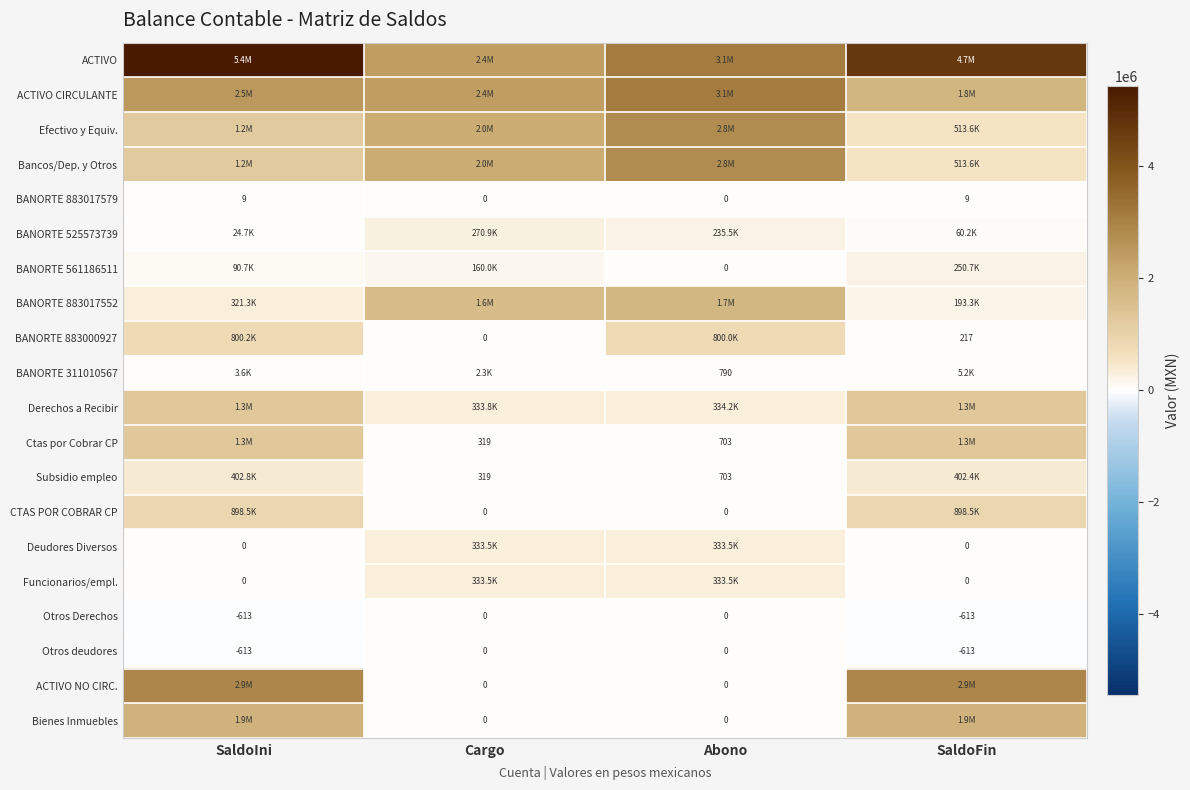

At Cargo, list the series in order from largest to smallest.

ACTIVO, ACTIVO CIRCULANTE, Efectivo y Equiv., Bancos/Dep. y Otros, BANORTE 883017552, Derechos a Recibir, Deudores Diversos, Funcionarios/empl., BANORTE 525573739, BANORTE 561186511, BANORTE 311010567, Ctas por Cobrar CP, Subsidio empleo, BANORTE 883017579, BANORTE 883000927, CTAS POR COBRAR CP, Otros Derechos, Otros deudores, ACTIVO NO CIRC., Bienes Inmuebles